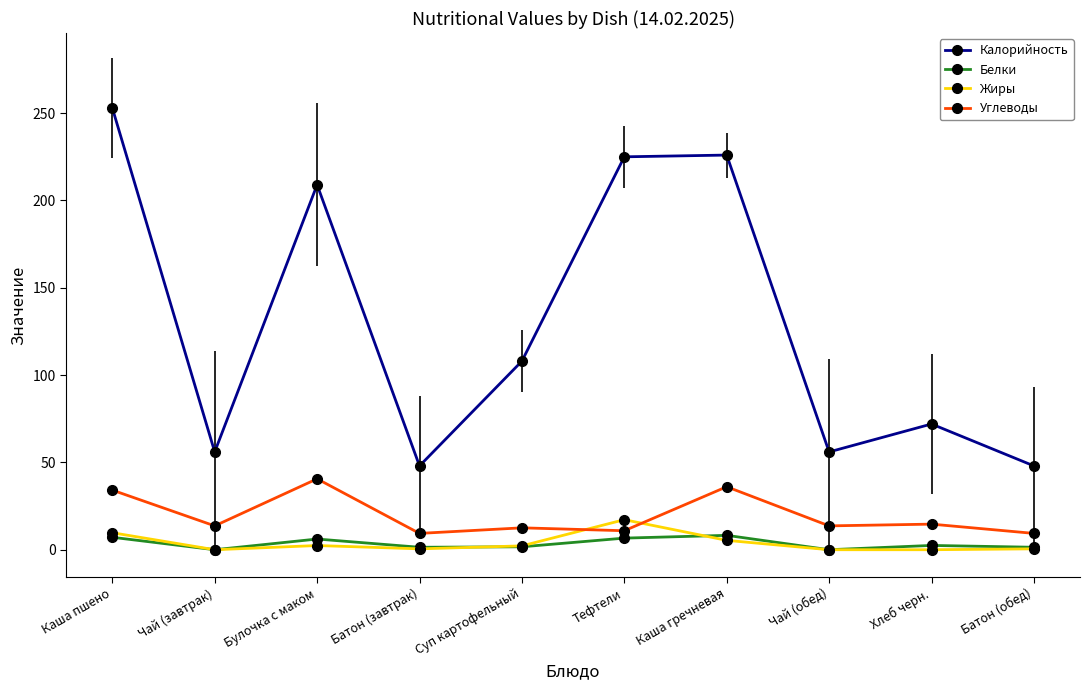

Which label corresponds to the largest value in the chart?

Каша пшено